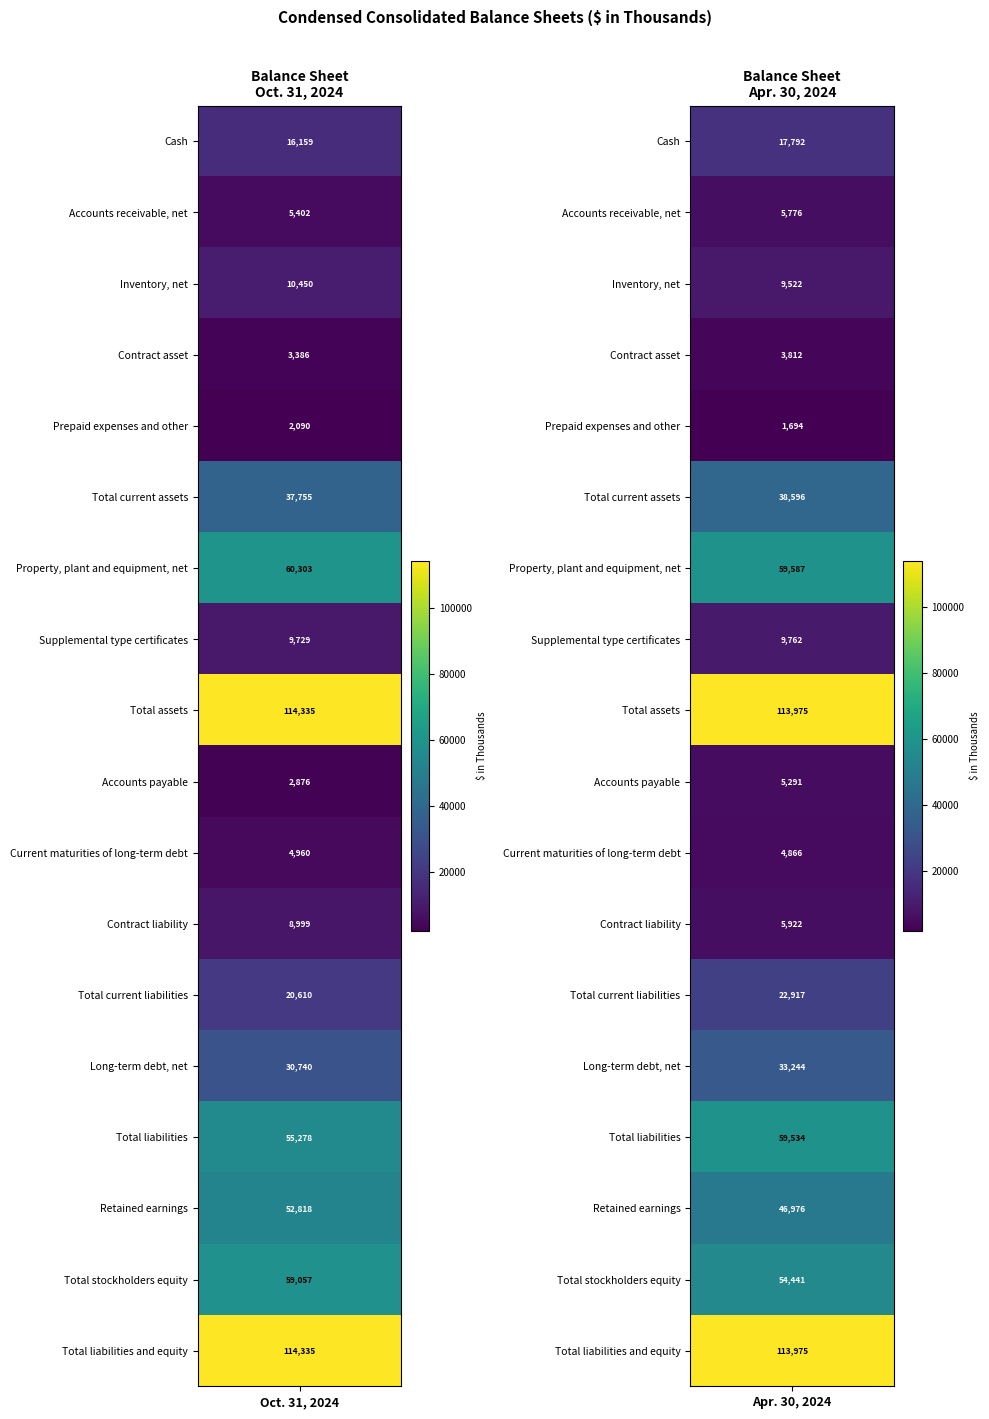

Reading left to right, extract all data points from this chart.

Cash: 16159	17792
Accounts receivable, net: 5402	5776
Inventory, net: 10450	9522
Contract asset: 3386	3812
Prepaid expenses and other: 2090	1694
Total current assets: 37755	38596
Property, plant and equipment, net: 60303	59587
Supplemental type certificates: 9729	9762
Total assets: 114335	113975
Accounts payable: 2876	5291
Current maturities of long-term debt: 4960	4866
Contract liability: 8999	5922
Total current liabilities: 20610	22917
Long-term debt, net: 30740	33244
Total liabilities: 55278	59534
Retained earnings: 52818	46976
Total stockholders equity: 59057	54441
Total liabilities and equity: 114335	113975